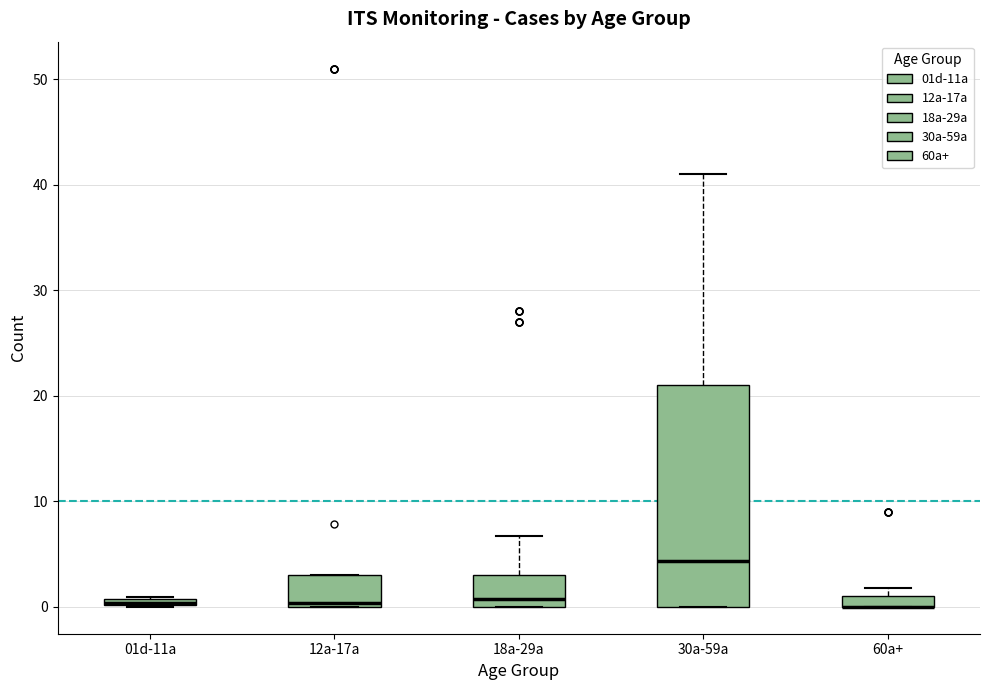

Which box is the tallest, from its lower edge to its upper edge?

30a-59a